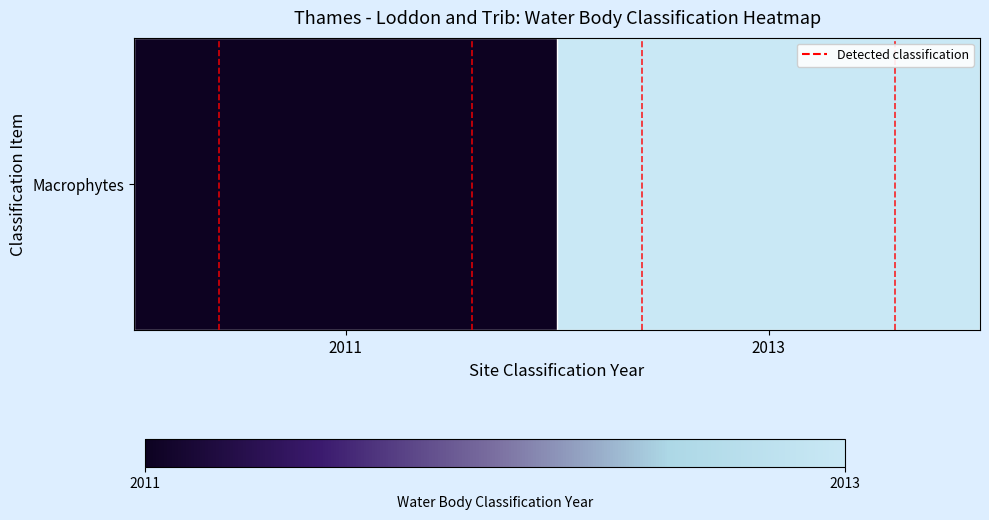

True or false: the data shows -0.5 at 2011.

False